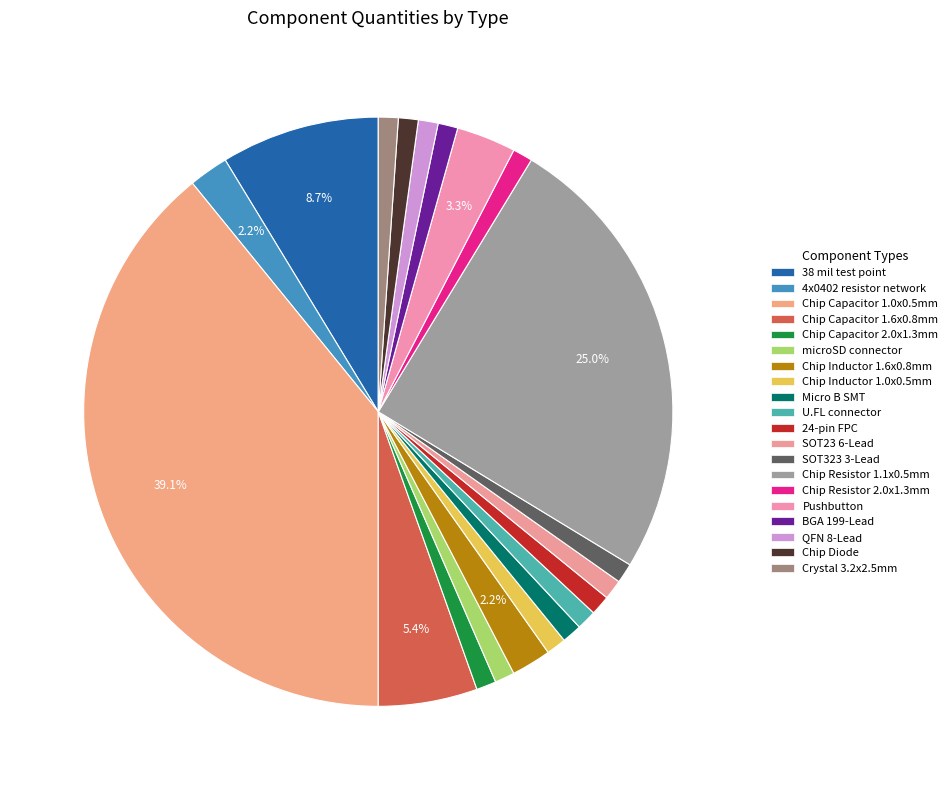

How many segments does this pie chart have?

20